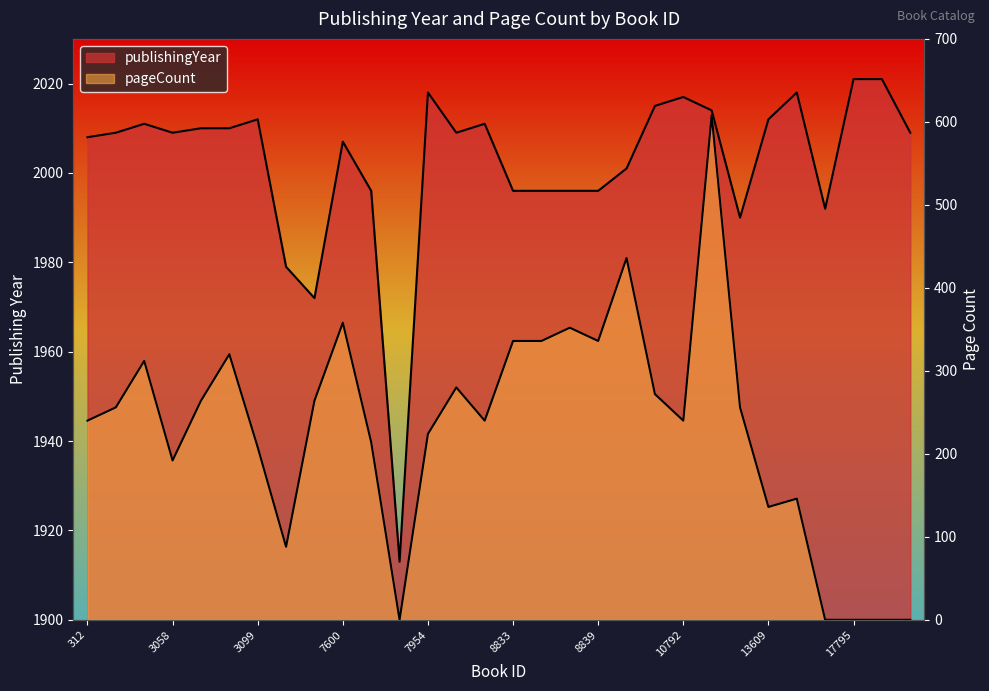

Is it true that publishingYear equals 3340 at 8771?

False